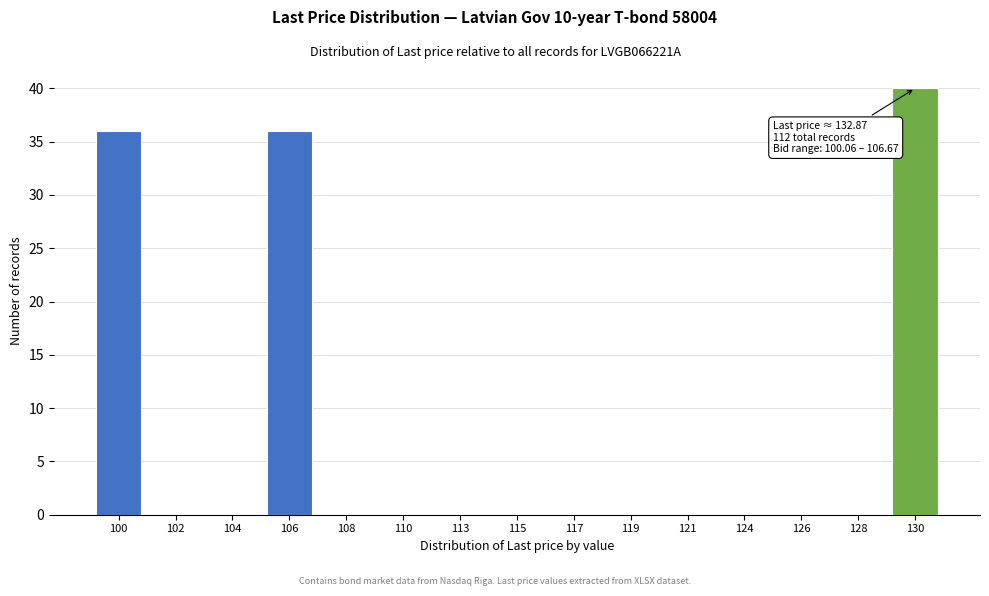

Reading right to left, what are all the values shown in this chart?

130=40	128=0	126=0	124=0	121=0	119=0	117=0	115=0	113=0	110=0	108=0	106=36	104=0	102=0	100=36